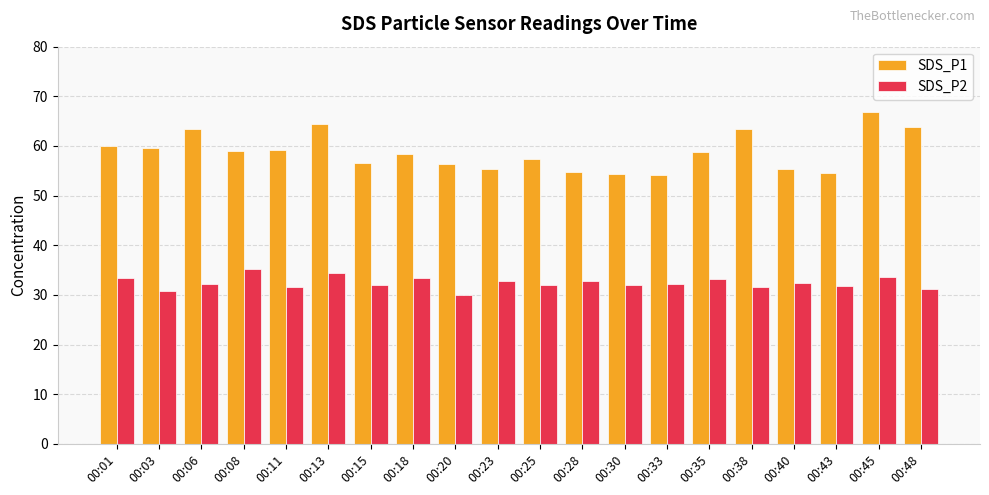

What is the total value across all series at 00:48?

95.1